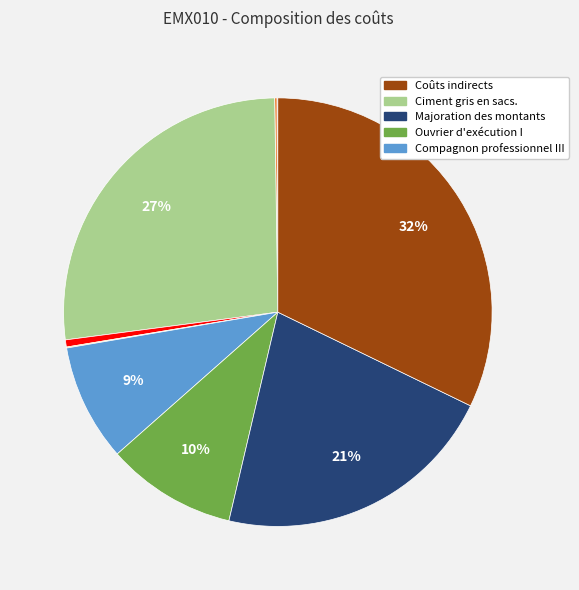

Does any single category account for the majority?

No